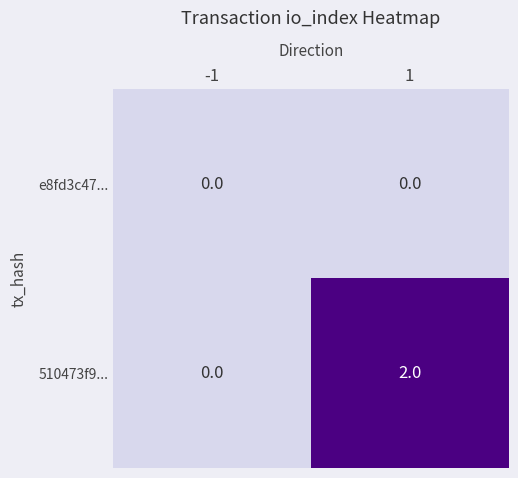

Count the number of data series in this chart.

2